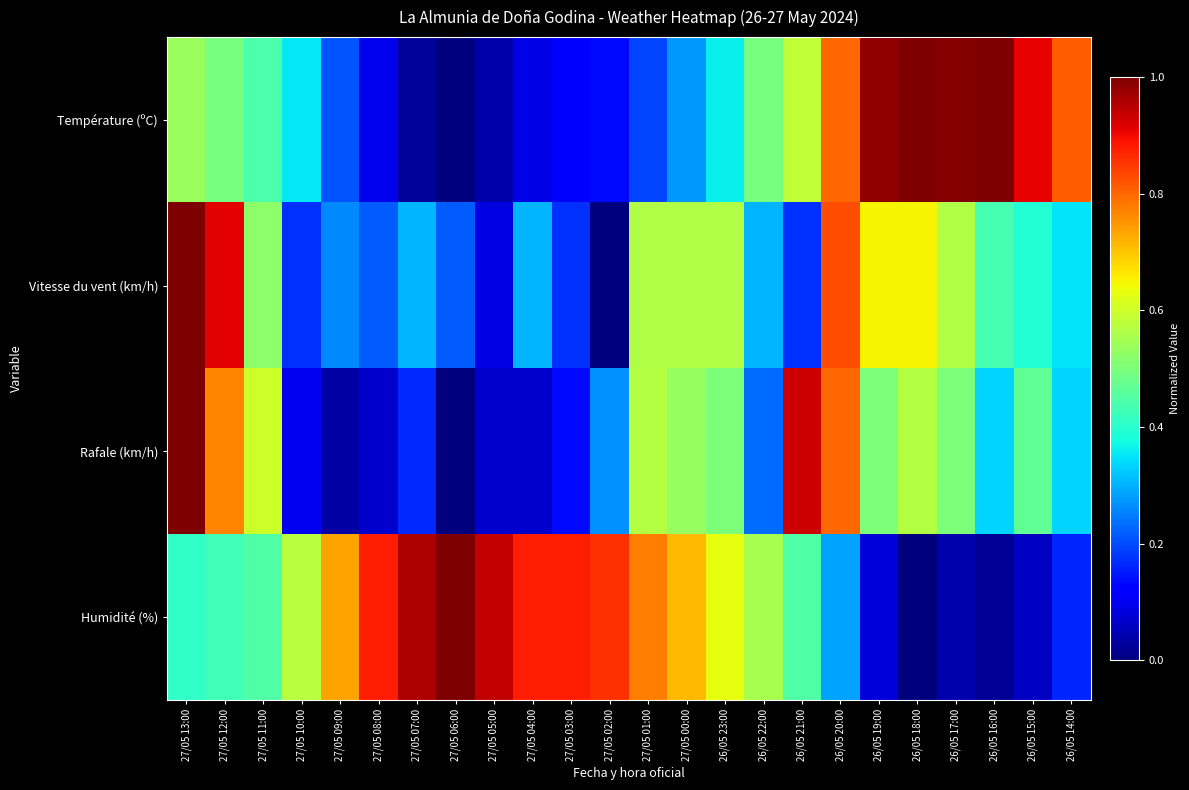

What is the difference between the highest and lowest values at 27/05 10:00?

0.5